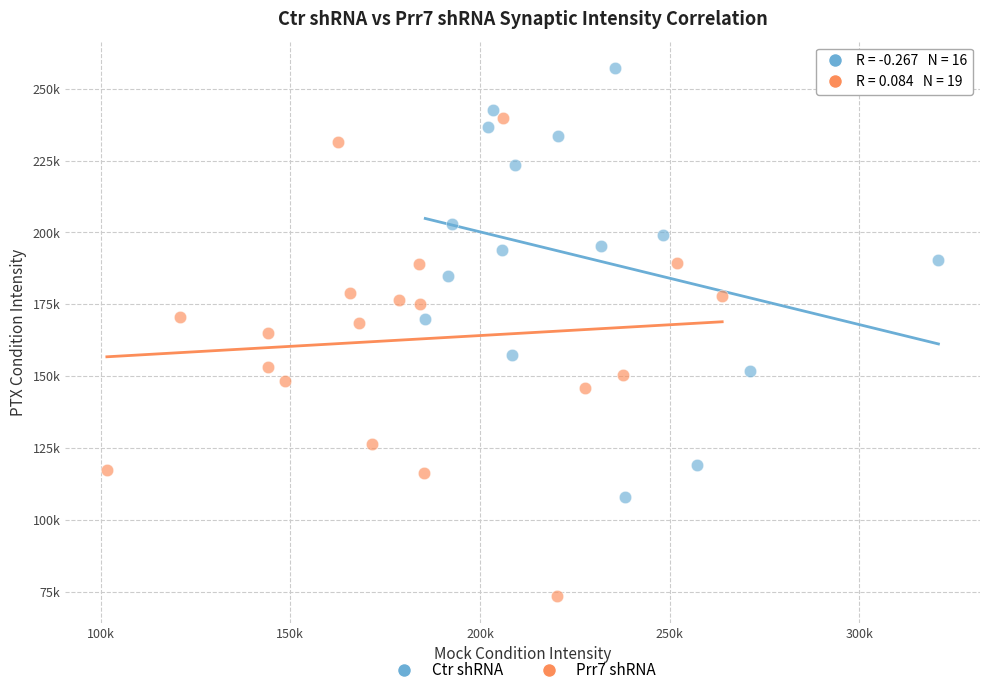

What are all the series names shown in the legend?

Ctr shRNA, Prr7 shRNA